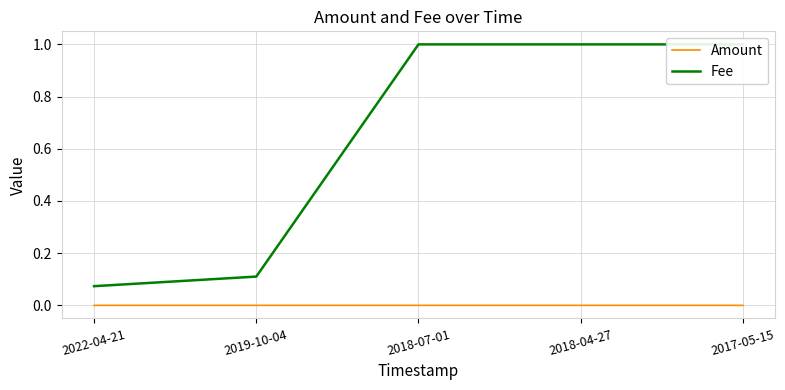

What position from the left is 2017-05-15?

5